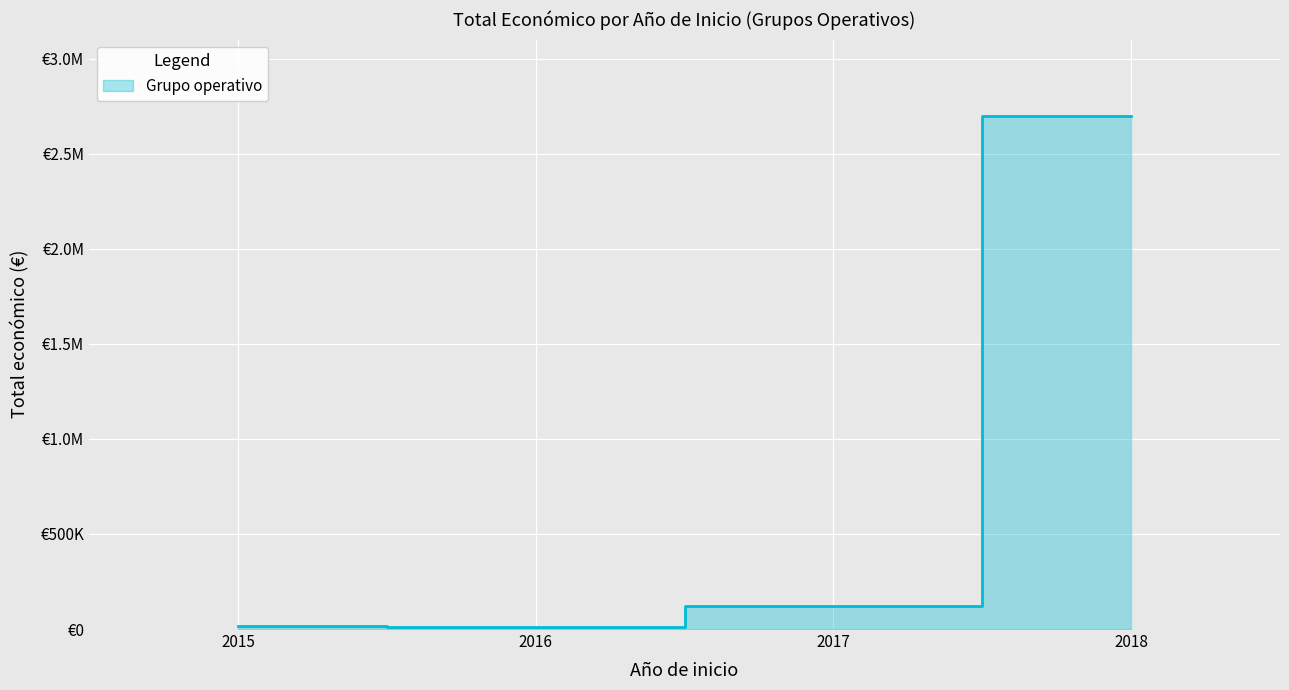

At which label does the data first exceed 119994?

2018